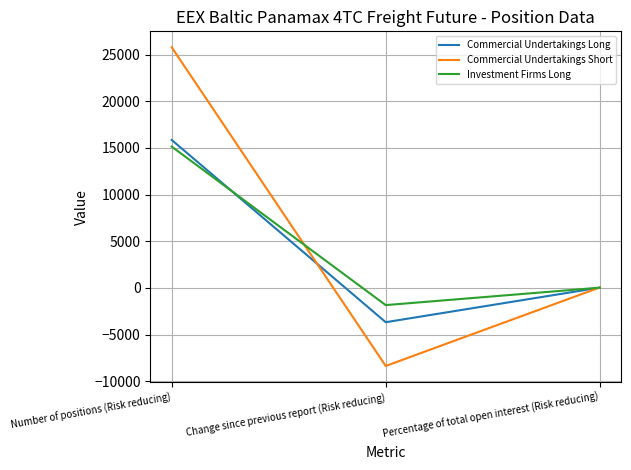

The value of Investment Firms Long at Number of positions (Risk reducing) is 26942.9. True or false?

False